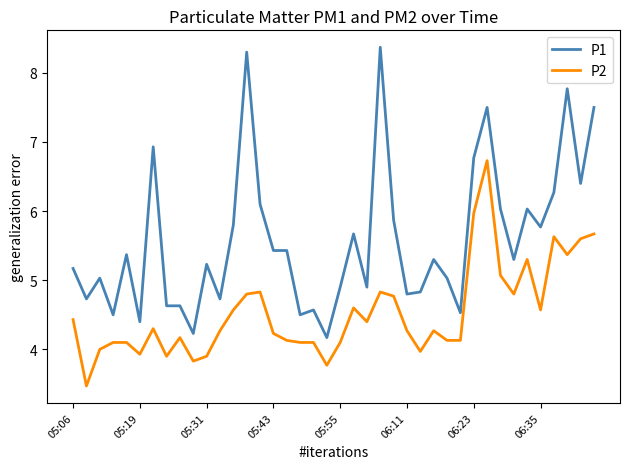

True or false: P2 and P1 cross at least once.

False